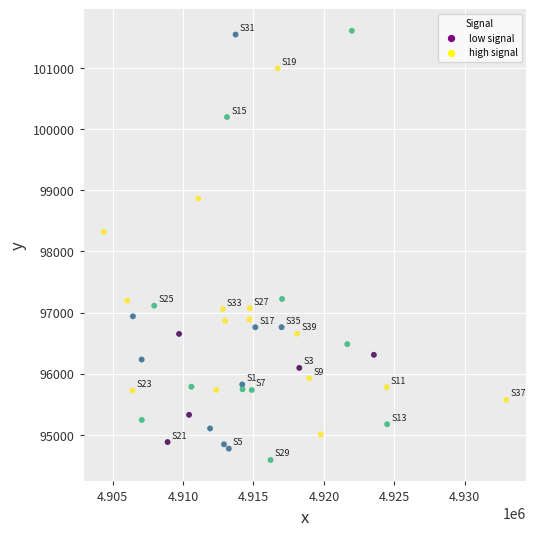

What Y value in the scatter plot is closest to 98100?

98323